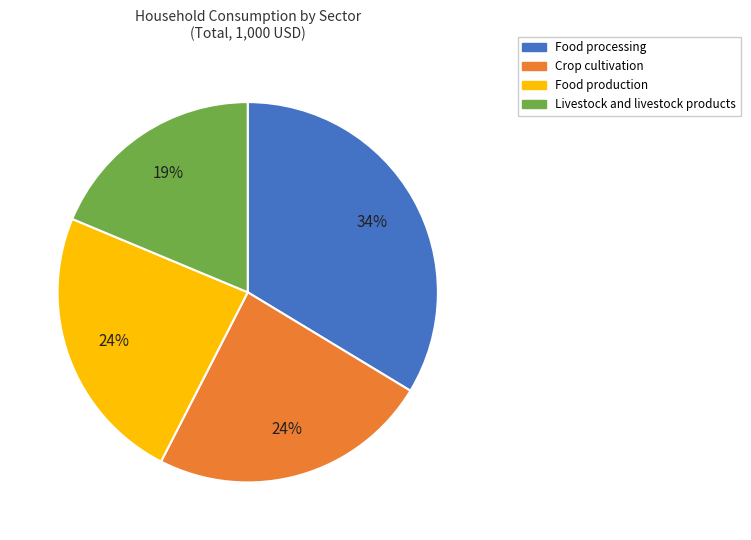

Is the sum of Crop cultivation and Food production greater than half?

No